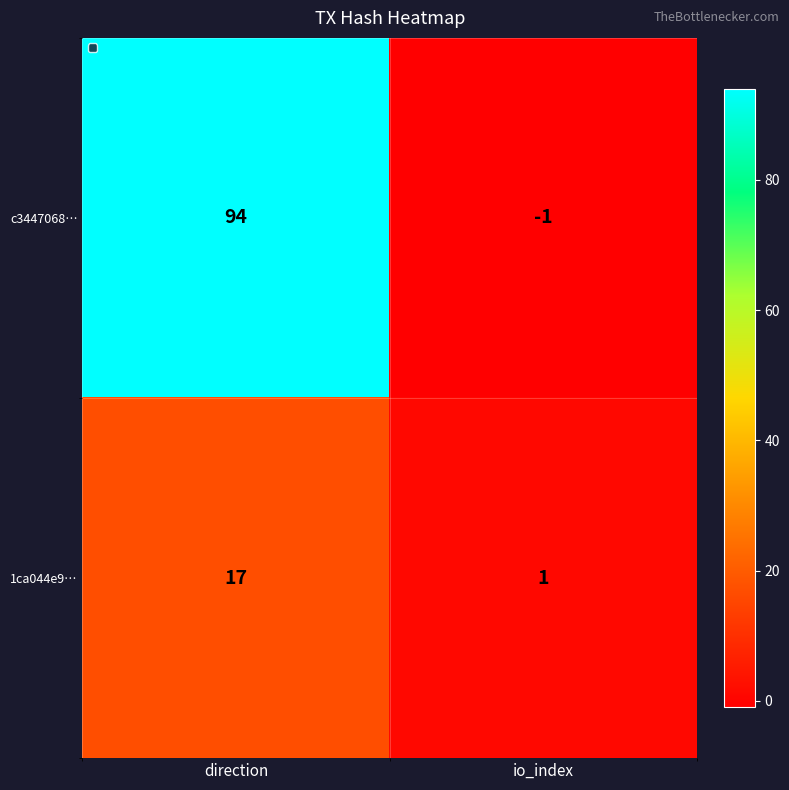

Rank the series at io_index from highest to lowest value.

1ca044e9…, c3447068…